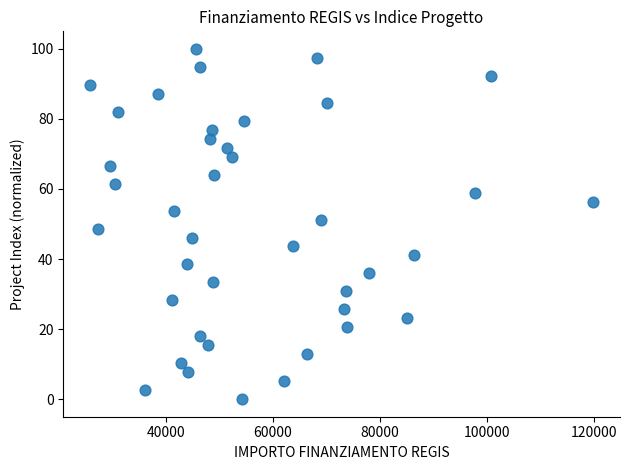

What is the range of Y values (max minus min)?

100.0